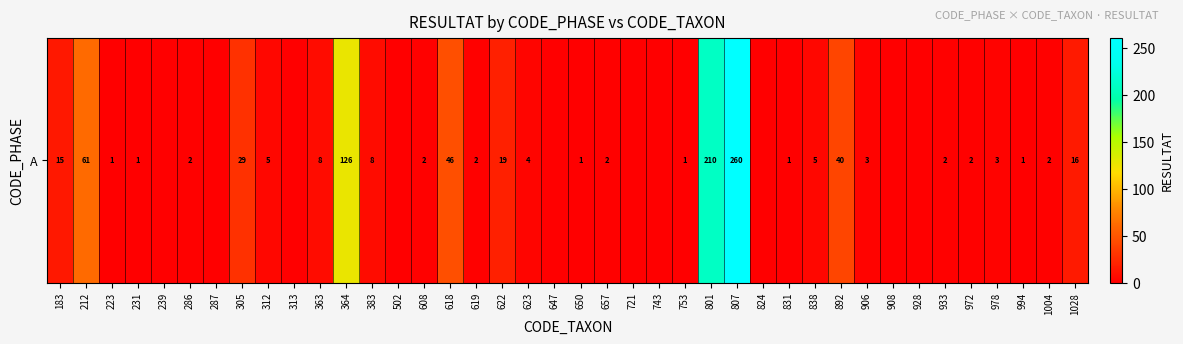

What is the change in value from 313 to 978?

+3